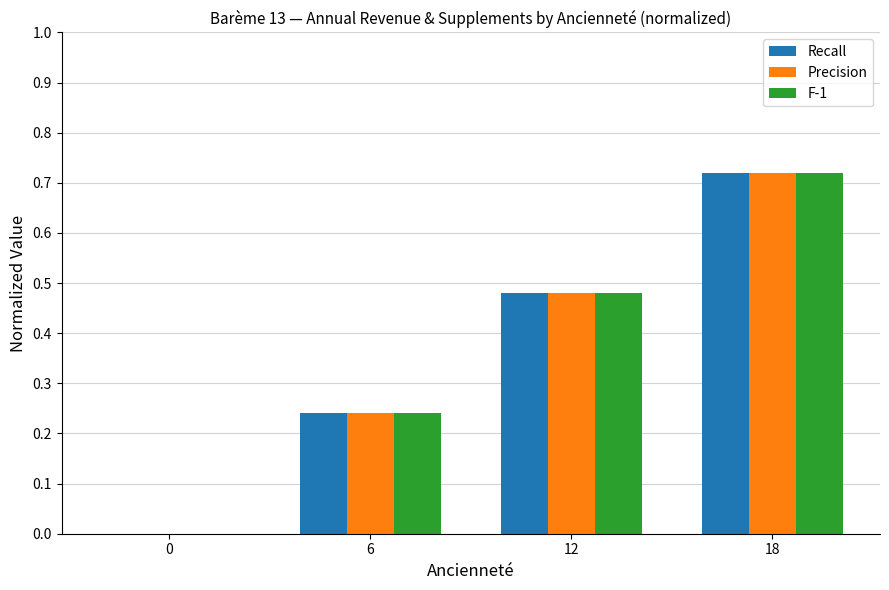

What is the average value of the Recall series?

0.4